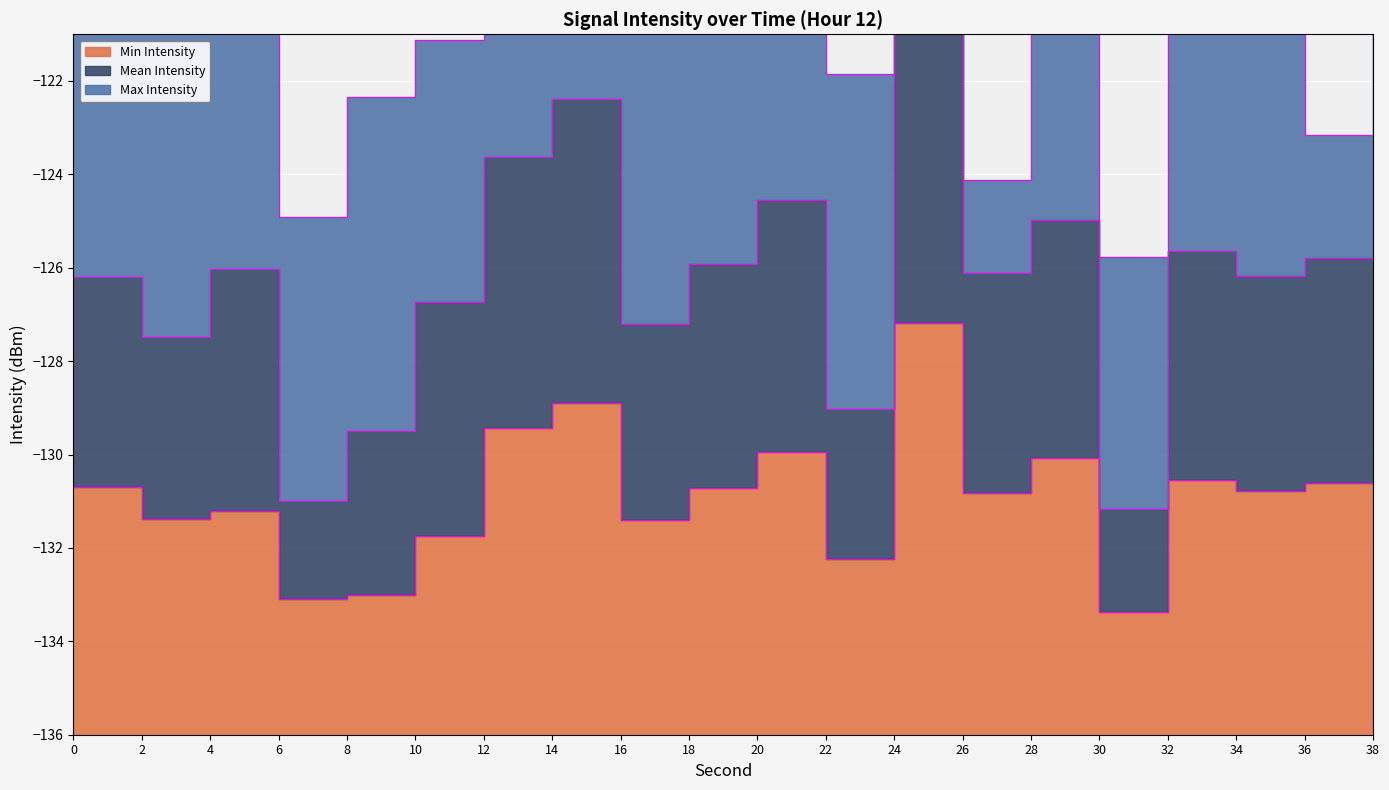

What is the total value across all series at 18?

-256.6